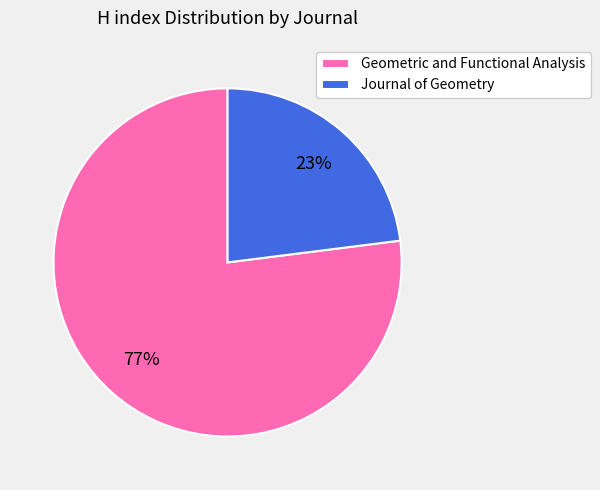

How many slices are in this pie chart?

2